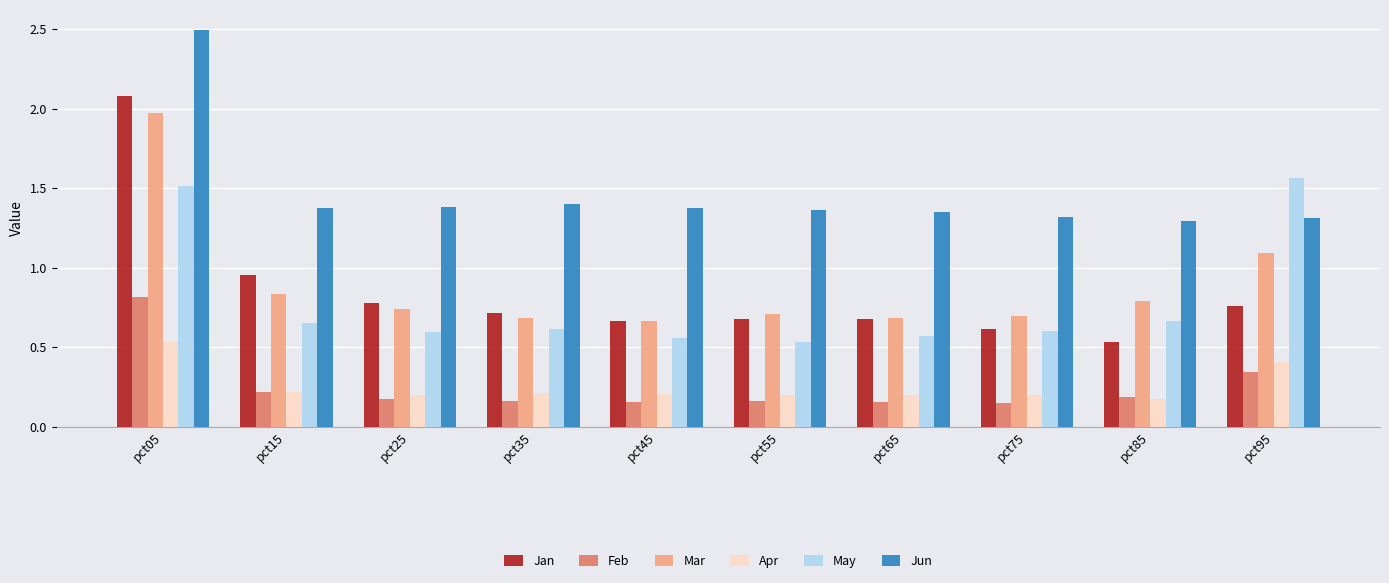

How many groups of bars are there?

10